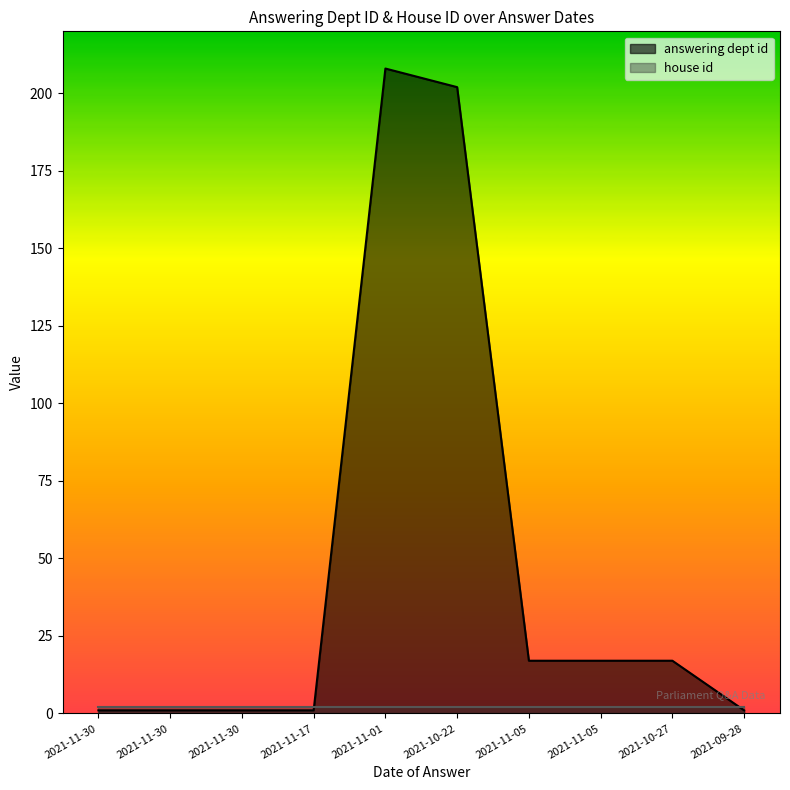

What is the value of the 3rd point from the left?

1